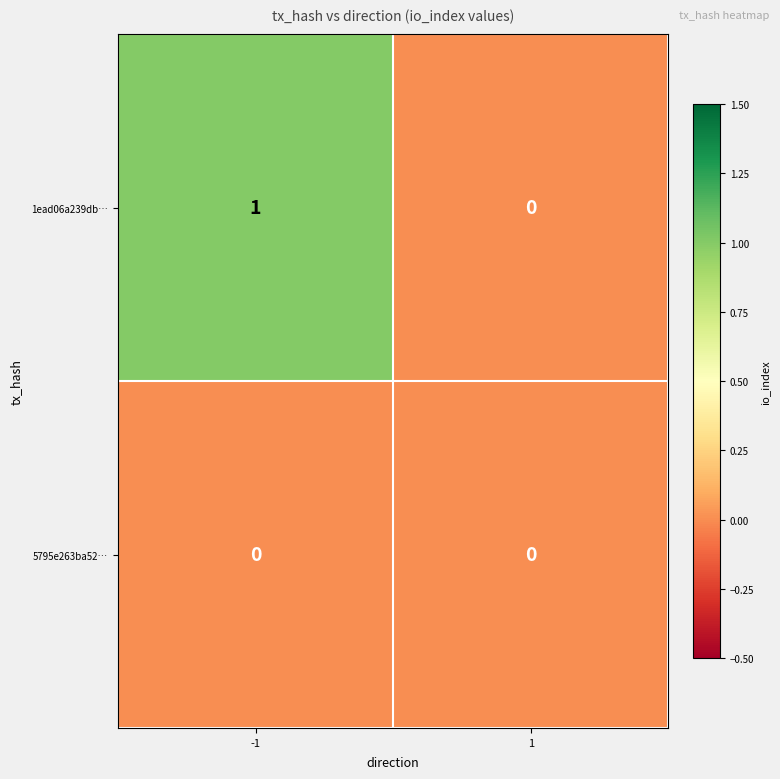

At which category does the chart reach its peak across all series?

-1